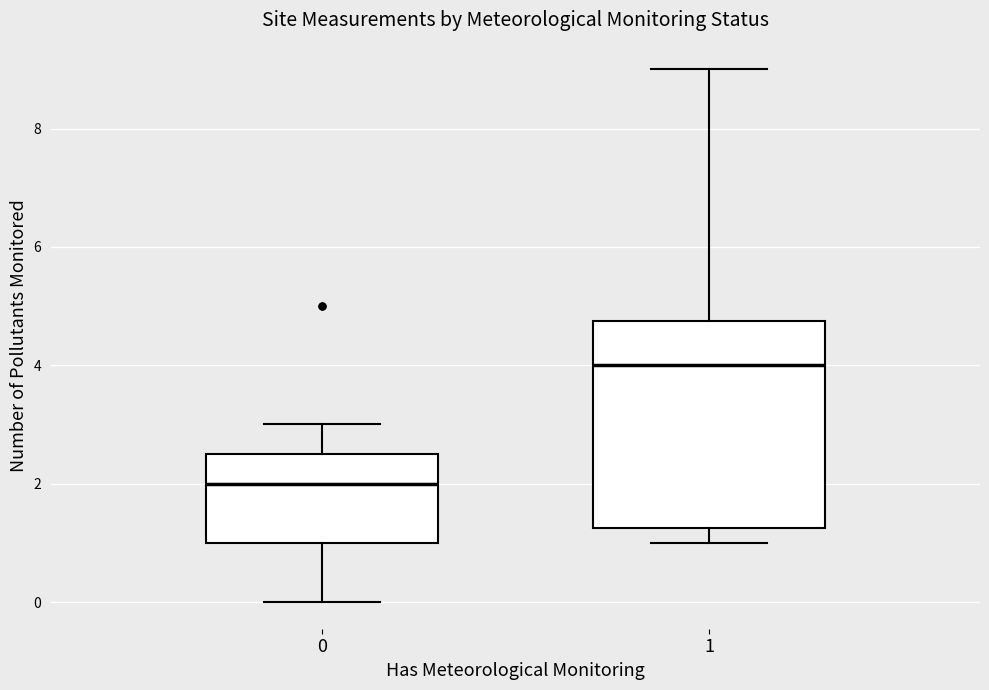

Reading left to right, transcribe this box plot: for each box, give where its median line is, the range the box spans, and where its two whiskers end, as read against the y-axis. The values are not printed on the chart, so give them approximately, as read against the axis.

0: median 2.0, box 1.0 to 2.6, whiskers 0.0 to 3.0
1: median 4.0, box 1.2 to 4.8, whiskers 1.0 to 9.0